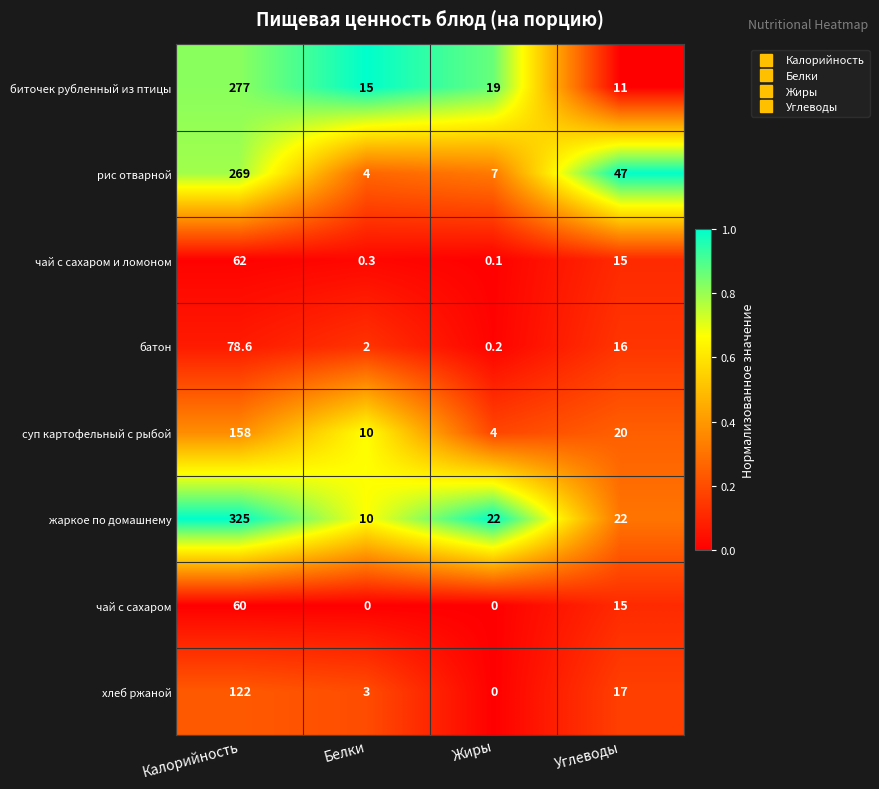

At how many categories does at least one series exceed 0?

4